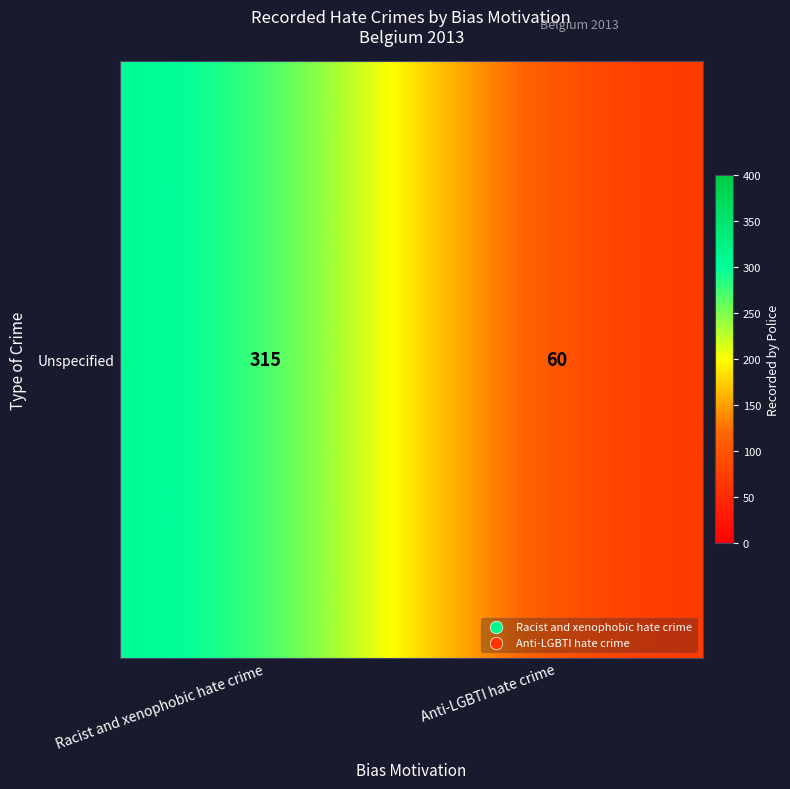

What is the minimum value shown in the chart?

60